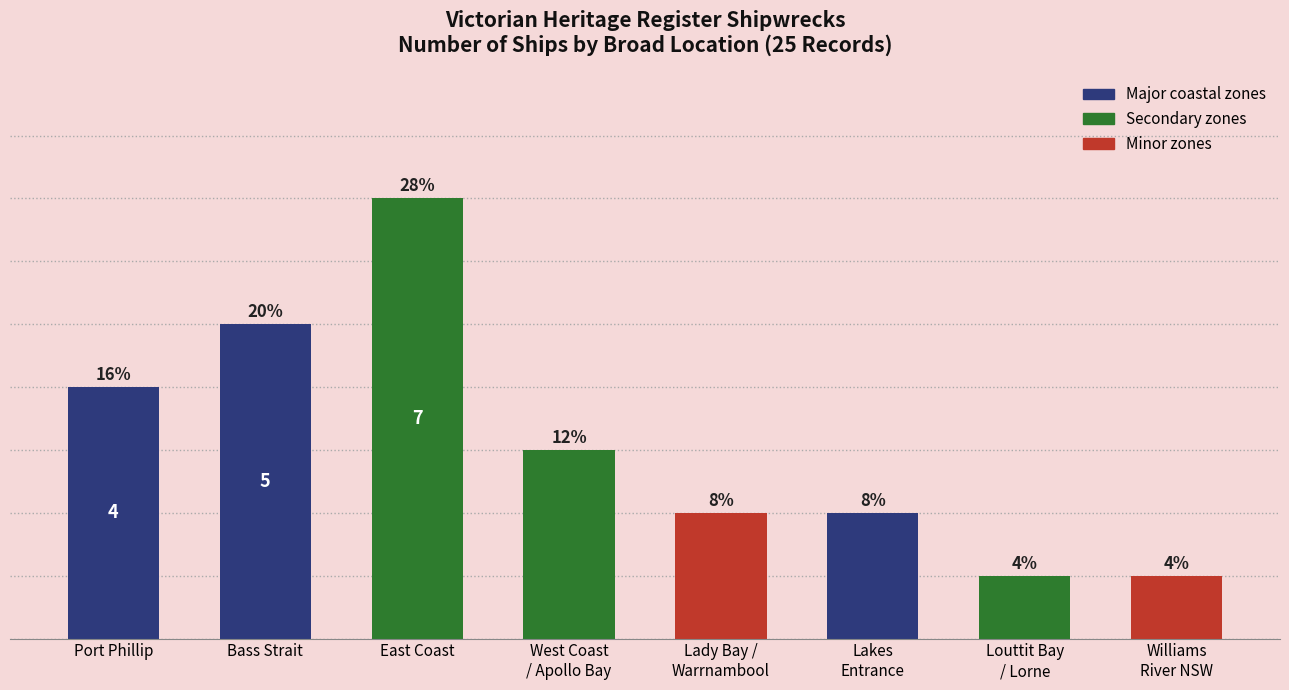

What is the difference between the values at Port Phillip and Bass Strait?

1